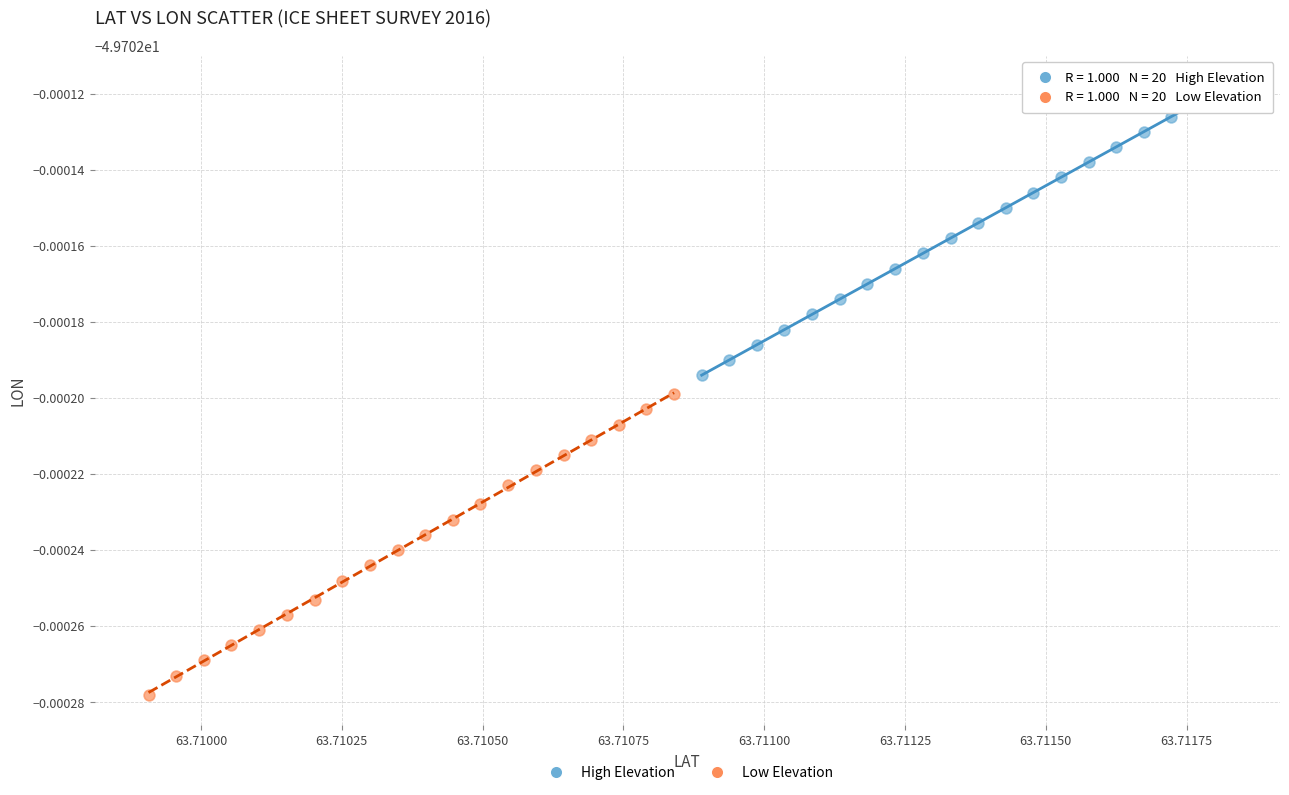

Which series reaches the minimum Y coordinate?

Low Elevation